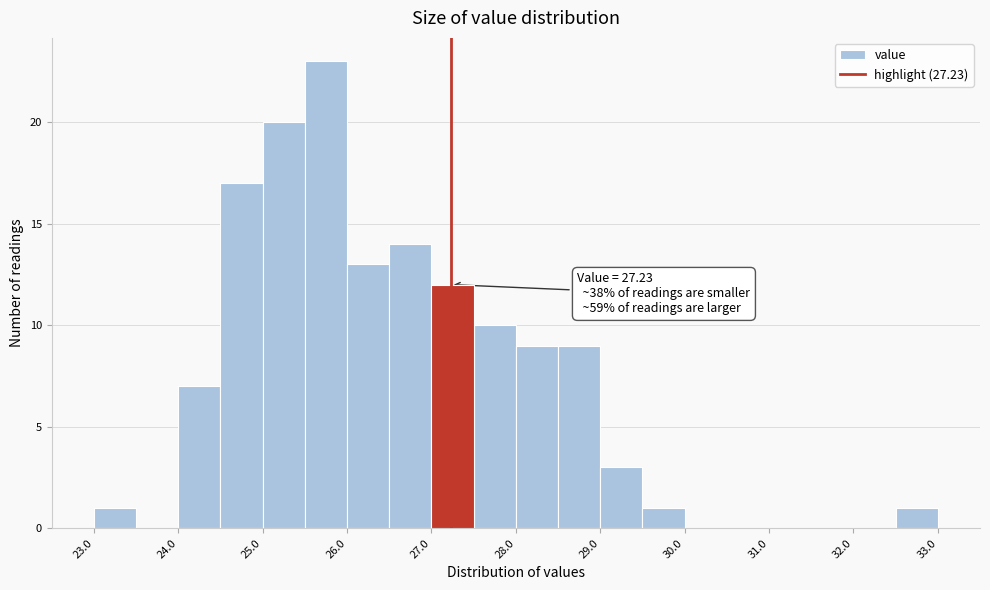

Which range on the x-axis has the tallest bar?

25.5 to 26.0